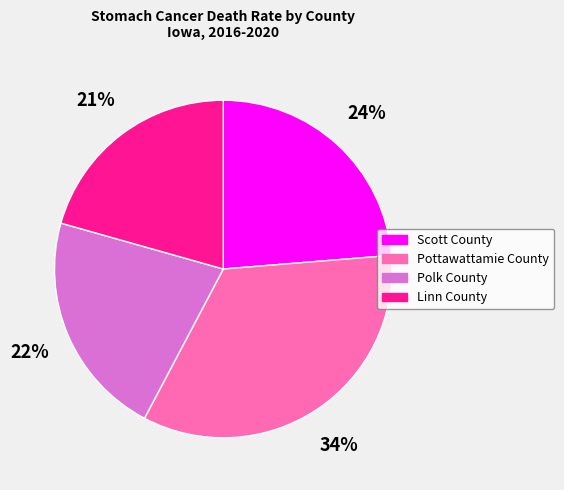

Does any single category account for the majority?

No